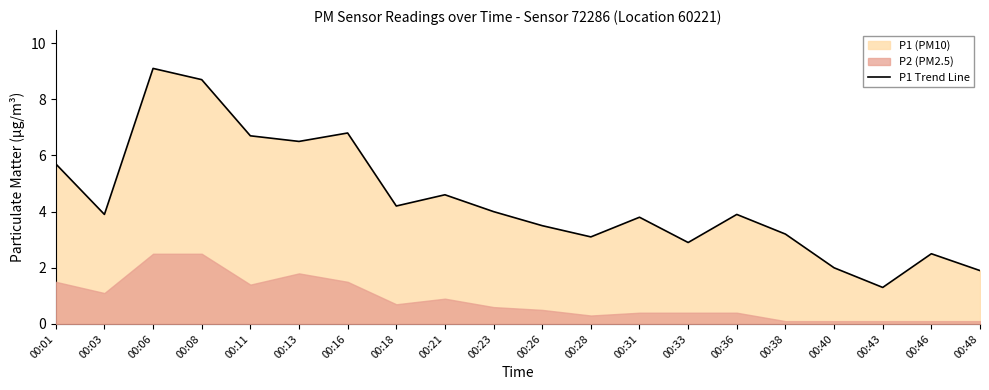

Which category has the lowest value across all series?

00:43